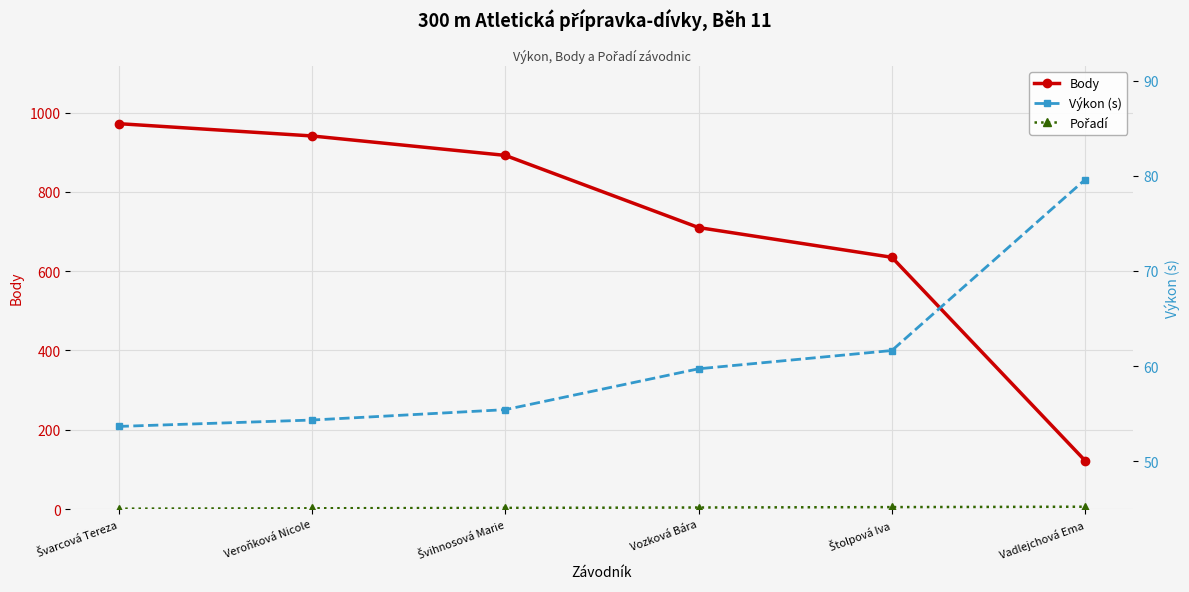

List the labels in order of Body value, smallest first.

Vadlejchová Ema, Štolpová Iva, Vozková Bára, Švihnosová Marie, Veroňková Nicole, Švarcová Tereza